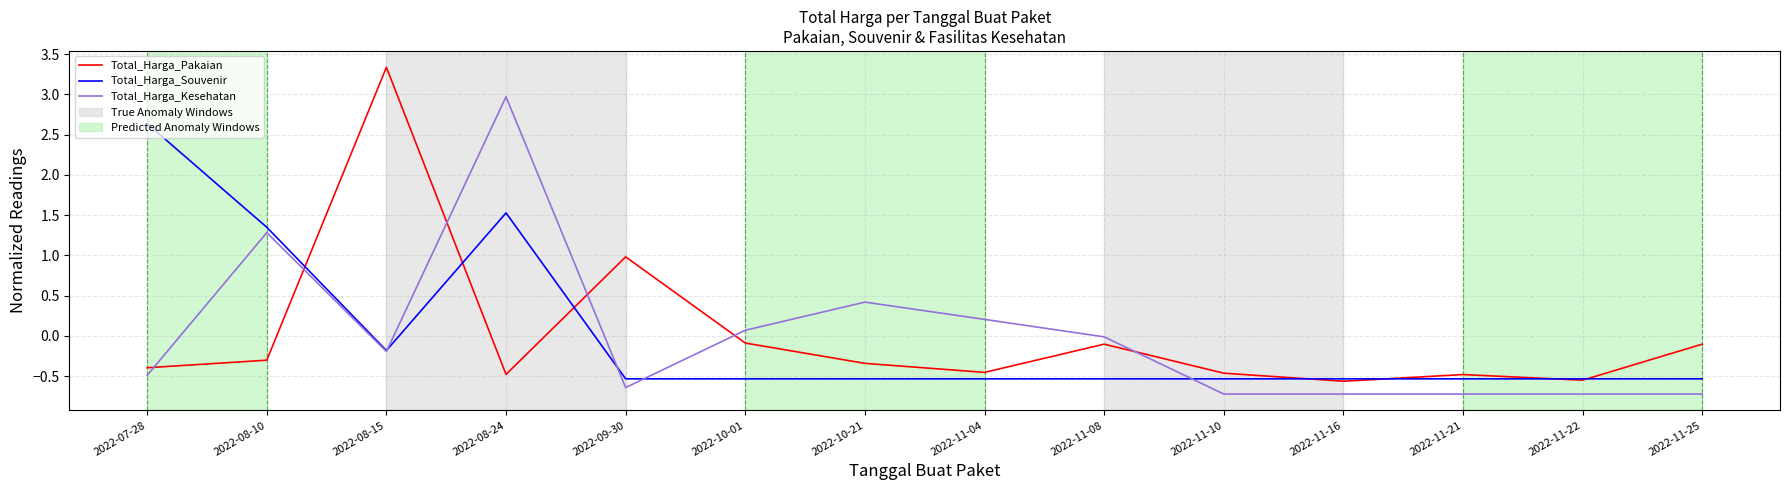

Which category has the highest value in the Total_Harga_Pakaian series?

2022-08-15